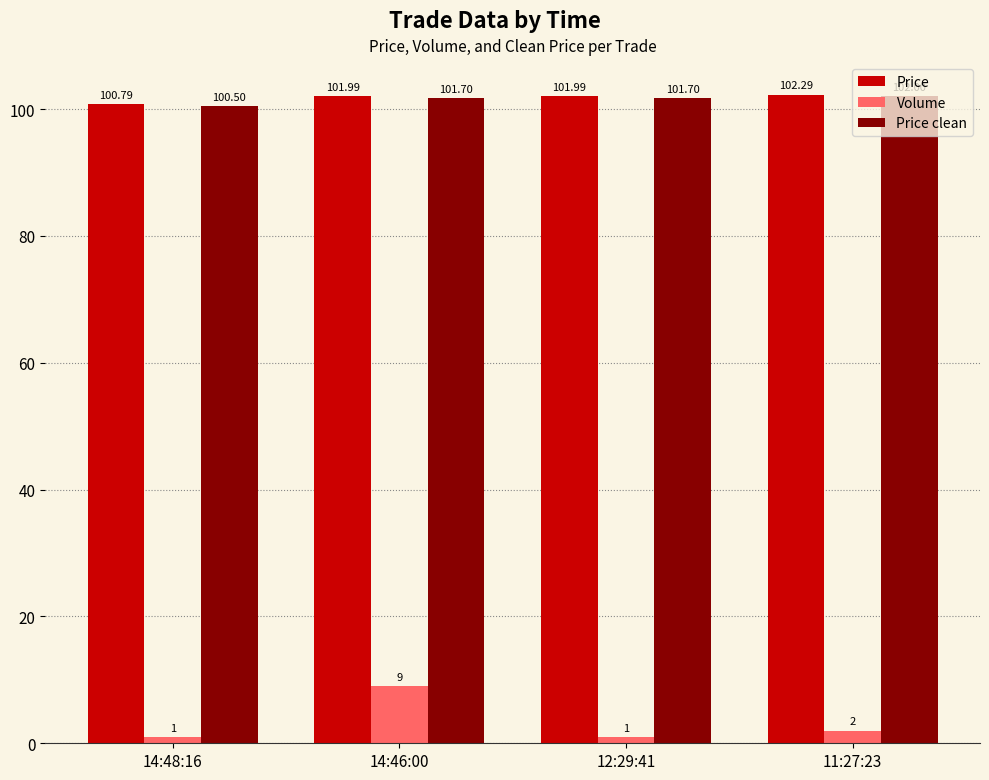

How many values in the Volume series are below 2?

2